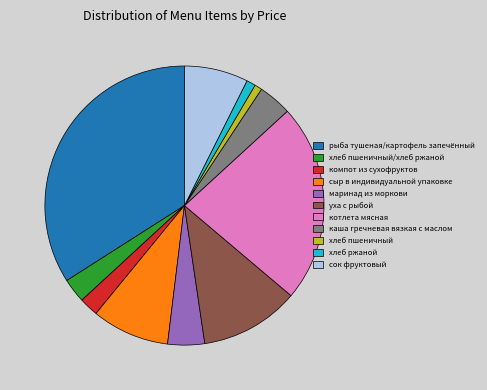

Approximately how many times larger is the value at хлеб пшеничный compared to хлеб пшеничный/хлеб ржаной?

0.3